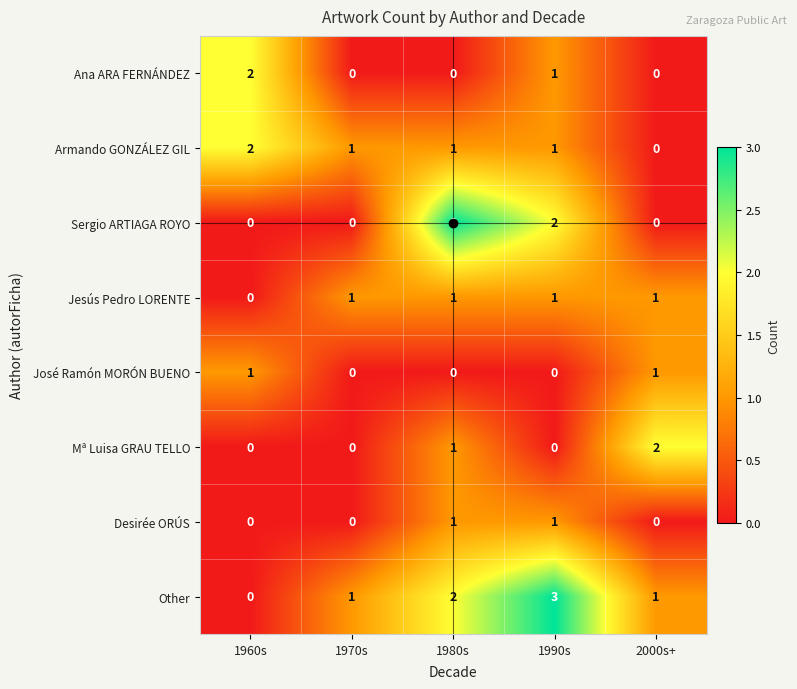

Which series changed the most between 1960s and 1980s?

Sergio ARTIAGA ROYO